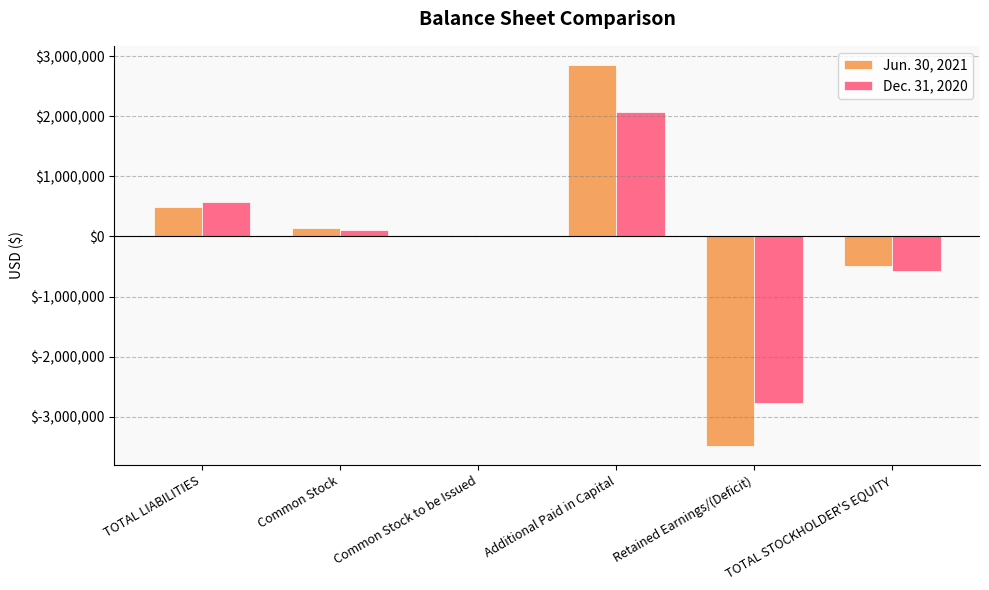

What is the sum of all Dec. 31, 2020 values?

-580457